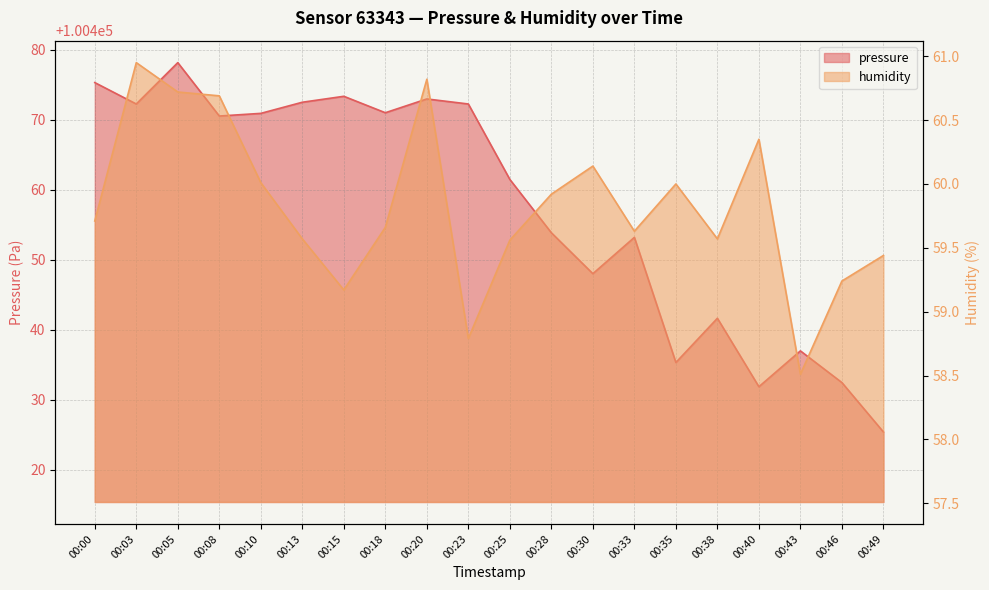

Is it true that pressure equals 100472.5 at 00:13?

True